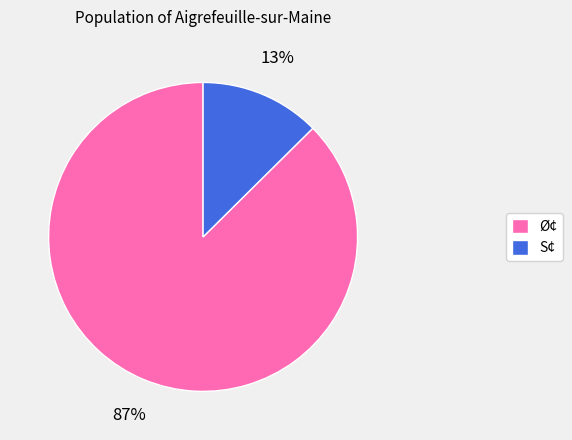

Is the sum of S¢ and Ø¢ greater than half?

Yes